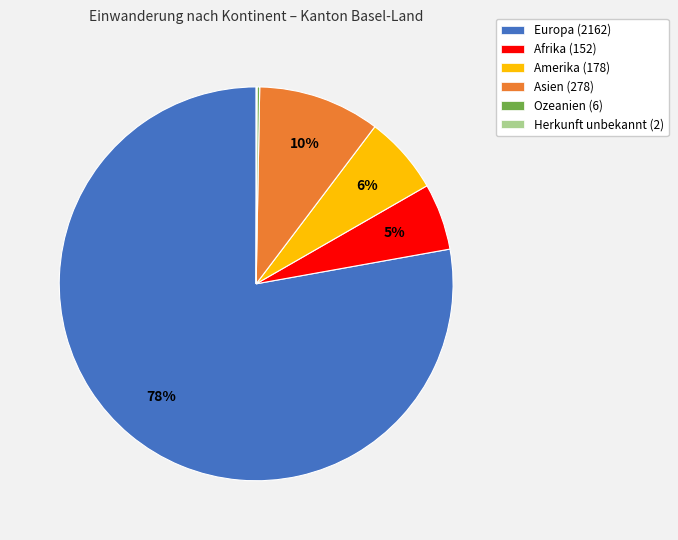

To the nearest percent, what is the average slice percentage?

17%